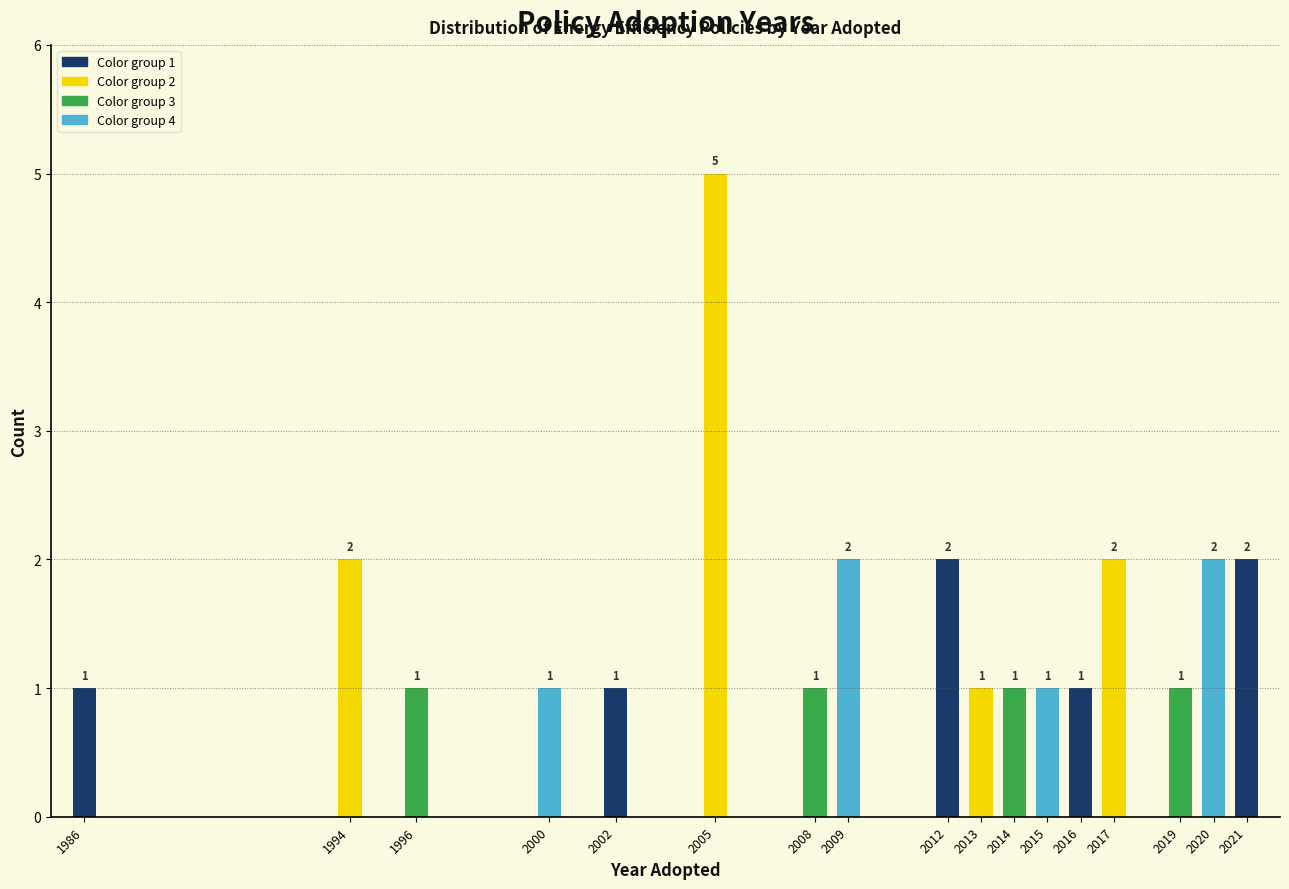

Reading right to left, list all the values displayed in this chart.

2021=2	2020=2	2019=1	2017=2	2016=1	2015=1	2014=1	2013=1	2012=2	2009=2	2008=1	2005=5	2002=1	2000=1	1996=1	1994=2	1986=1